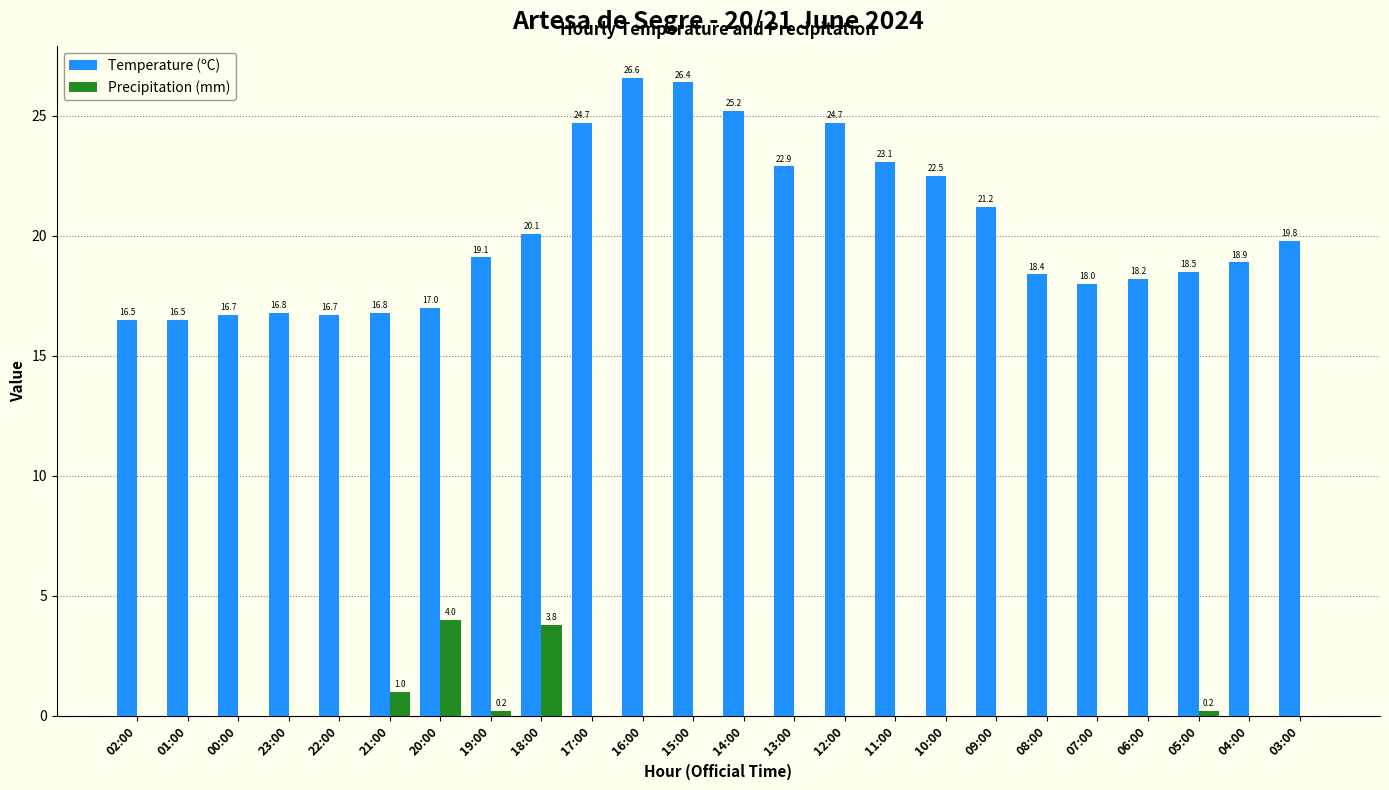

At which label does Temperature (ºC) first exceed 19?

19:00